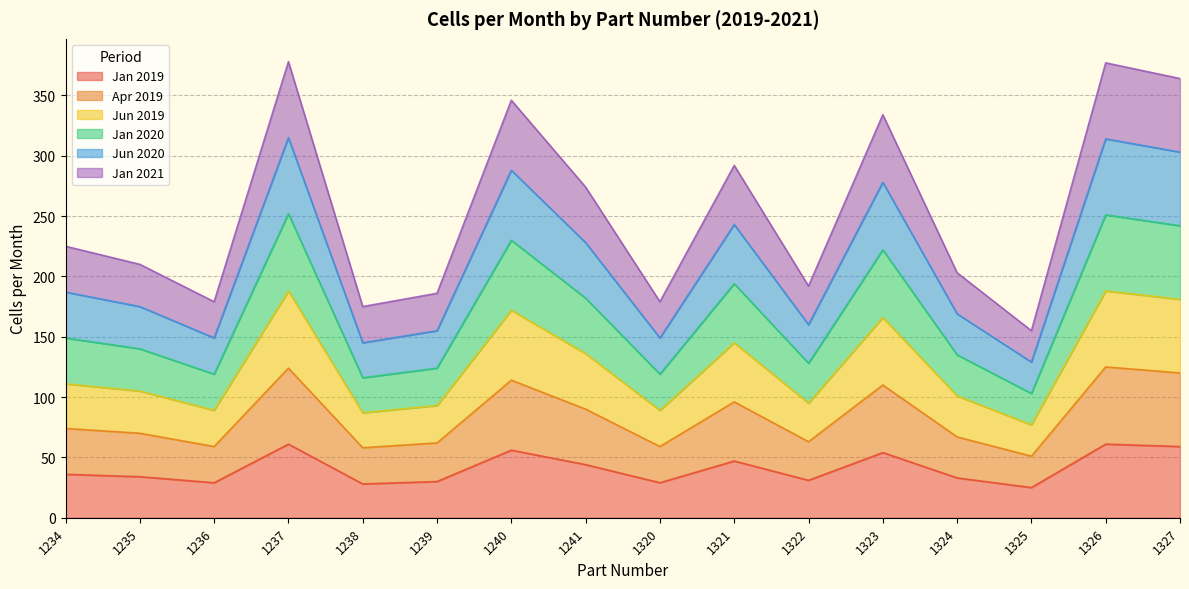

What is the total value across all series at 1327?

364